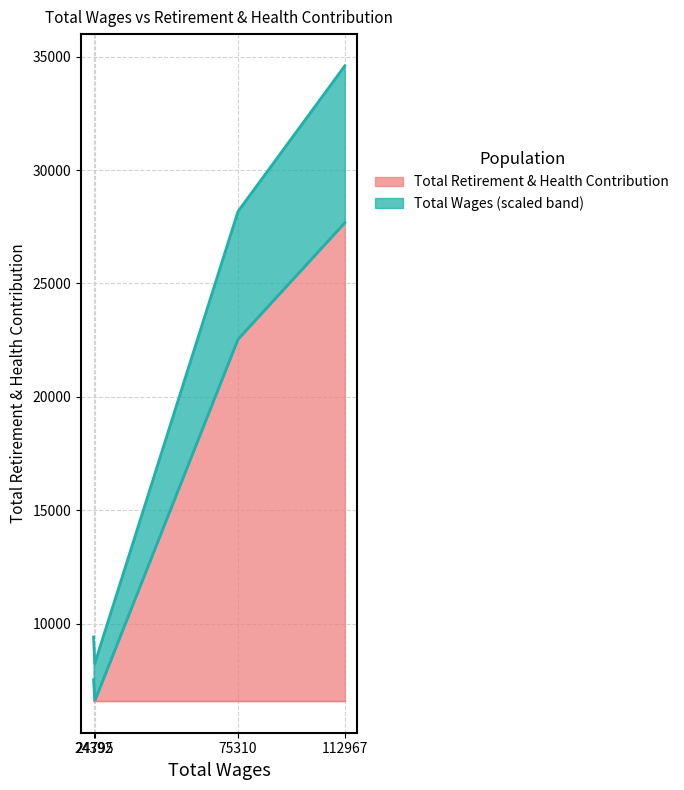

What is the difference between the values at 75310 and 112967?

5135